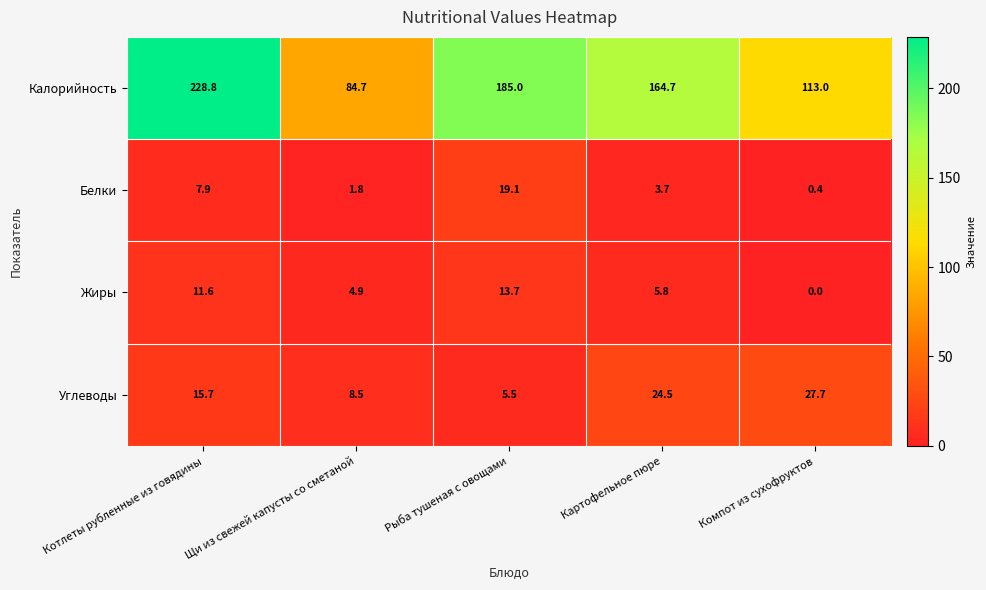

The Углеводы series shows 26.3 at Котлеты рубленные из говядины. True or false?

False